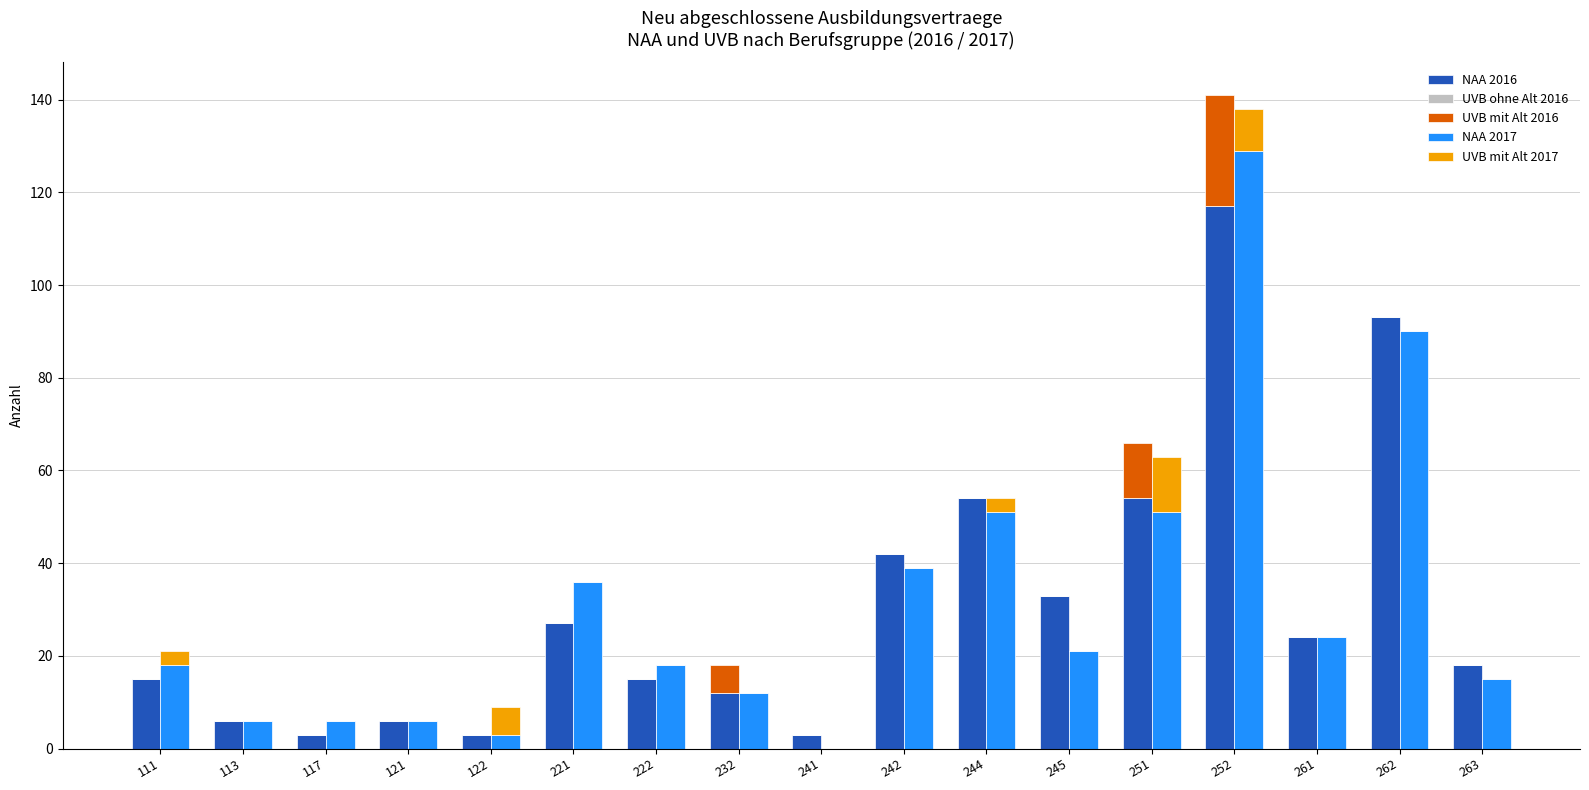

Where is UVB mit Alt 2016 nearest to the value 12?

251